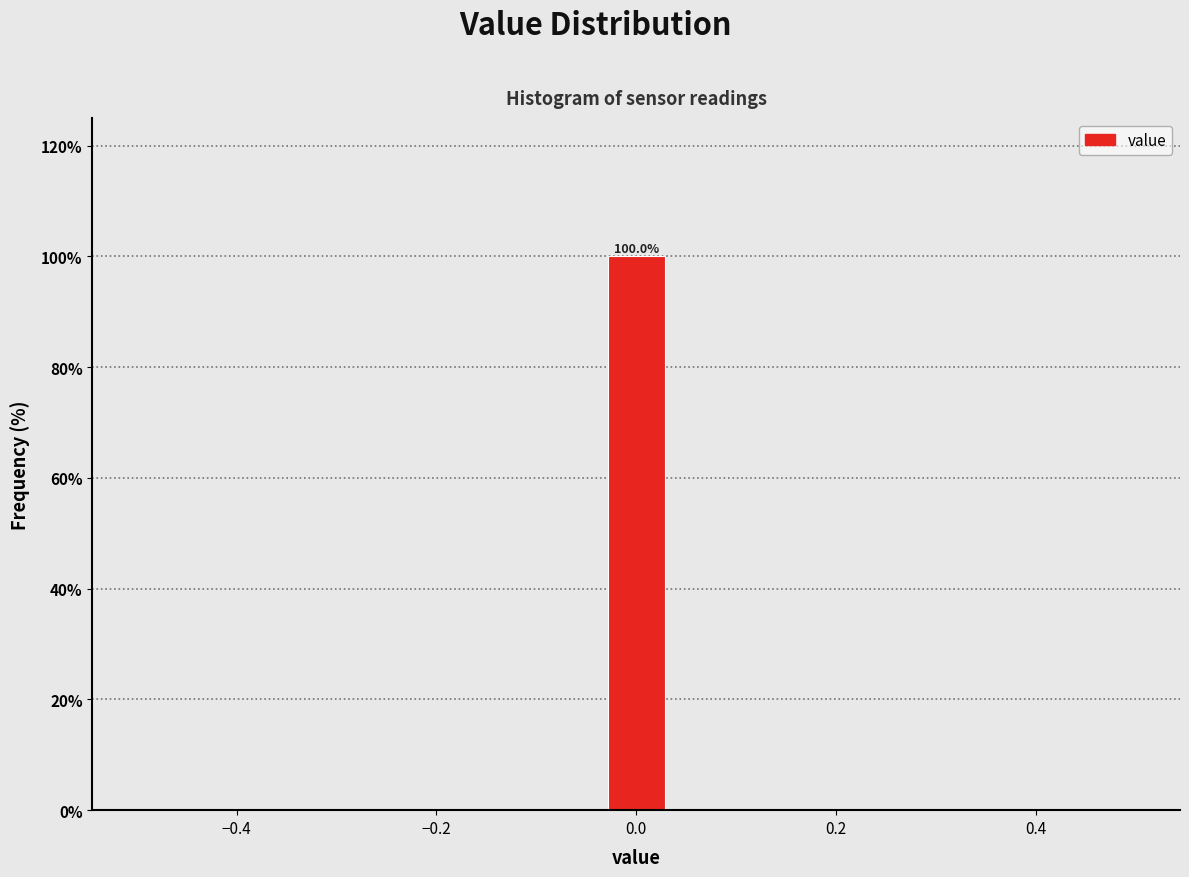

Around what value on the x-axis is the tallest bar? Give the approximate position of its centre, as read against the axis.

0.00